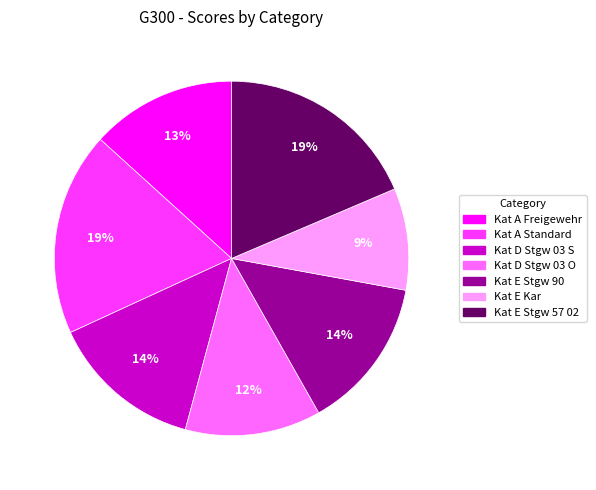

Combined, do Kat E Stgw 90 and Kat D Stgw 03 S account for over 50%?

No